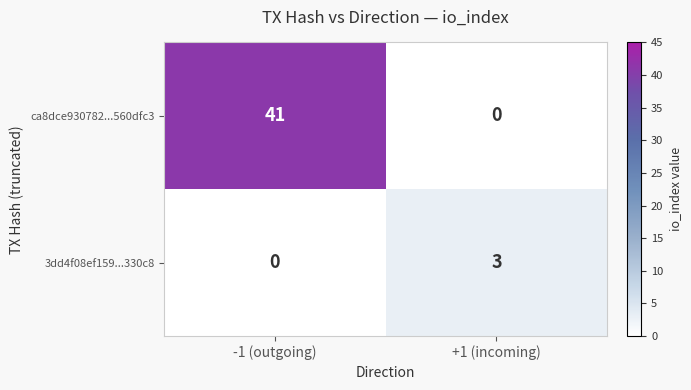

At how many categories does at least one series exceed 29?

1